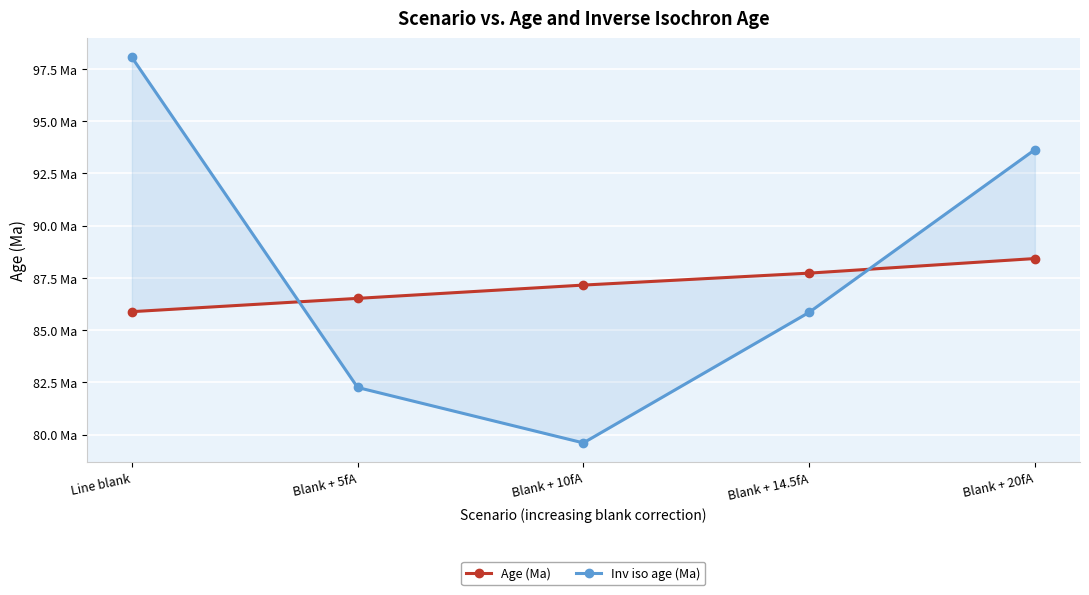

Where is the first local minimum for Inv iso age (Ma)?

Blank + 10fA